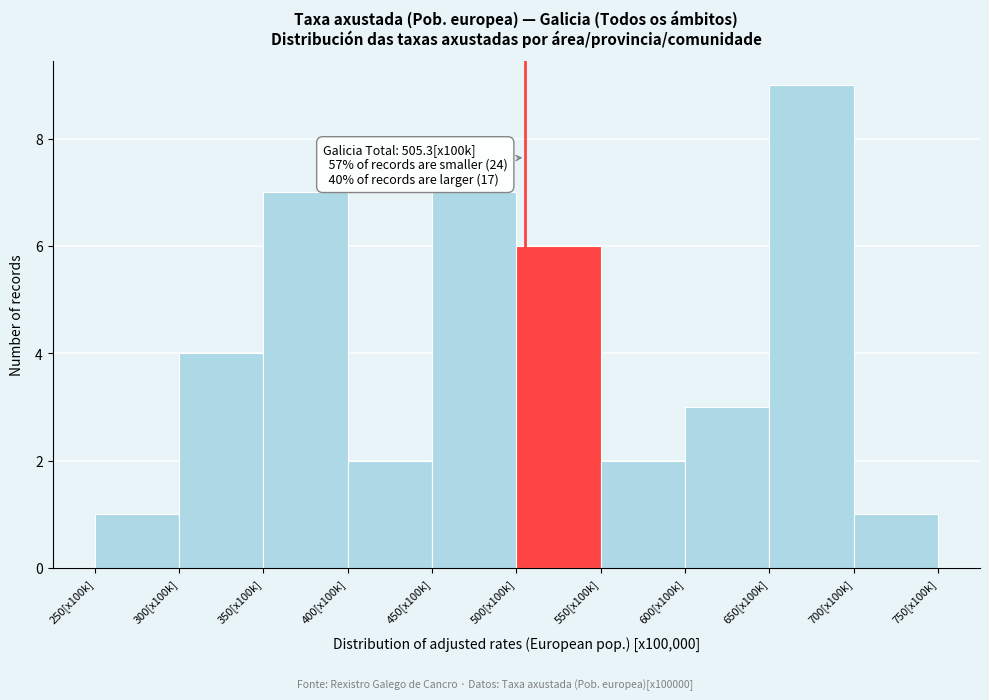

Reading right to left, transcribe all the data shown in this chart.

1	9	3	2	6	7	2	7	4	1